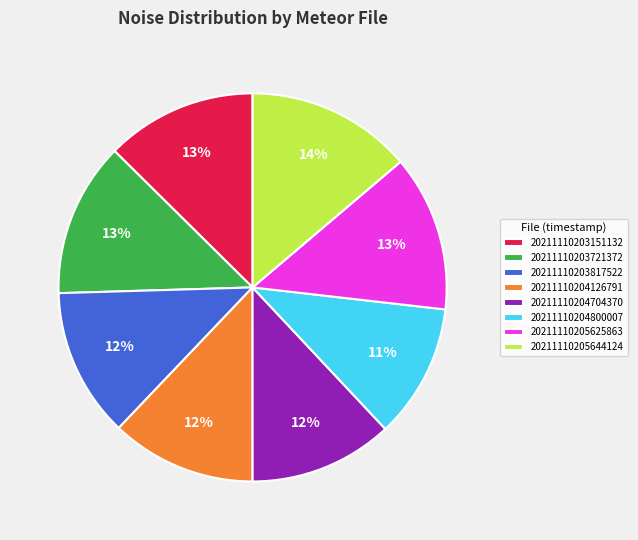

To the nearest percent, what is the average slice percentage?

12%